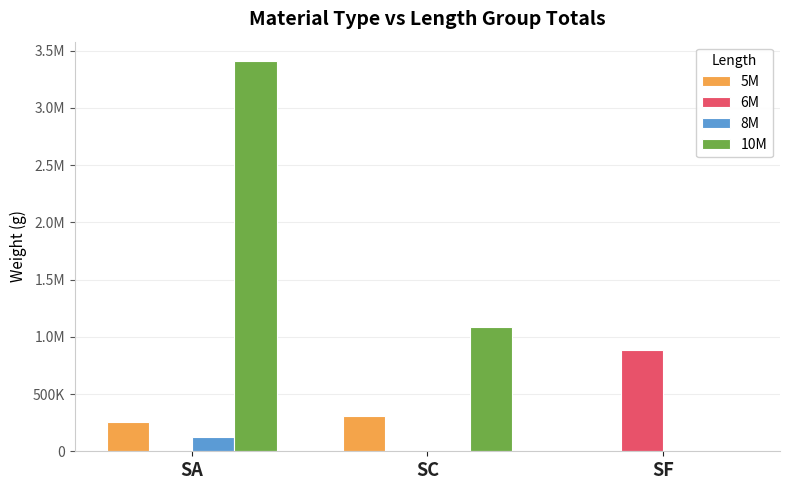

Which category has the lowest value across all series?

SF